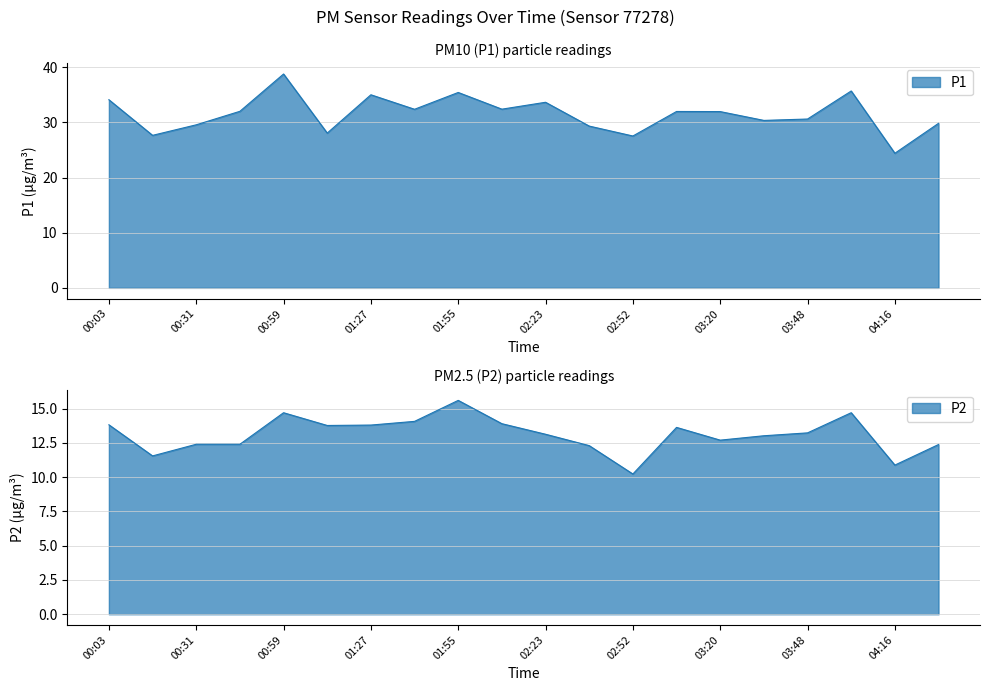

What is the approximate value of P1 at 01:27?

35.0